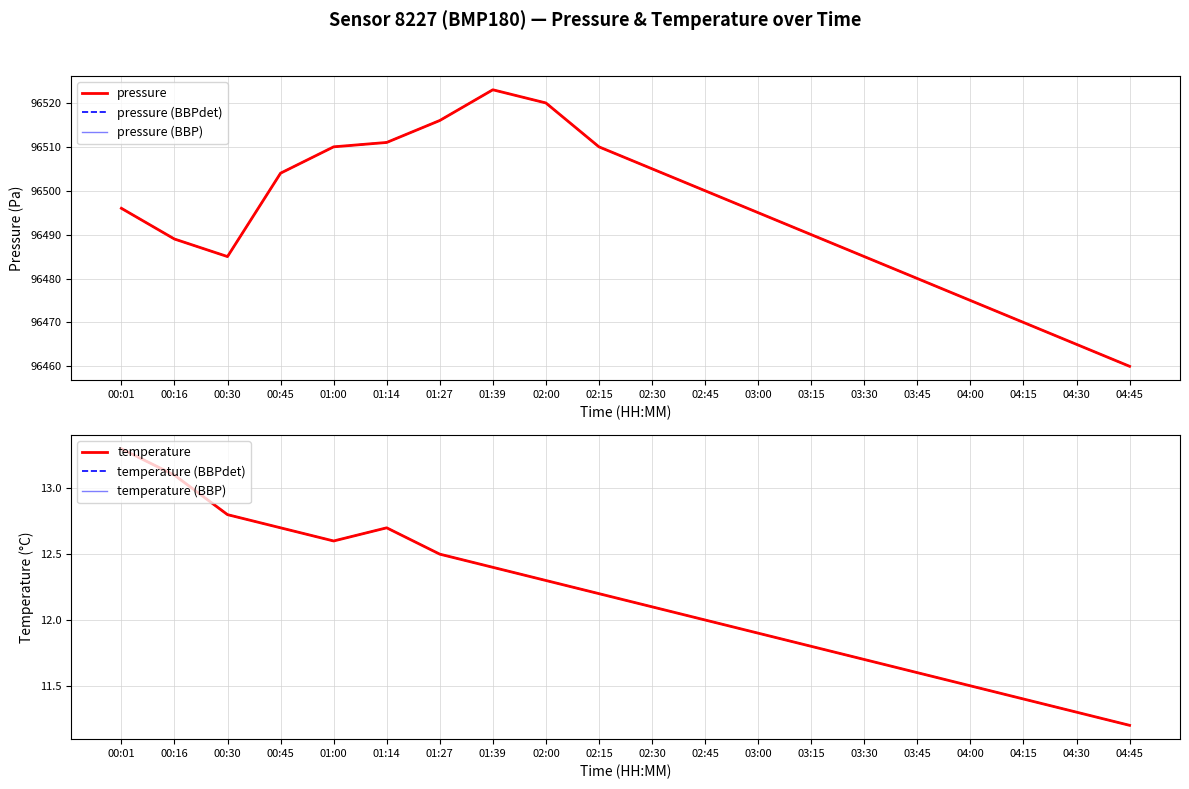

What is the maximum value for temperature (BBPdet)?

13.3